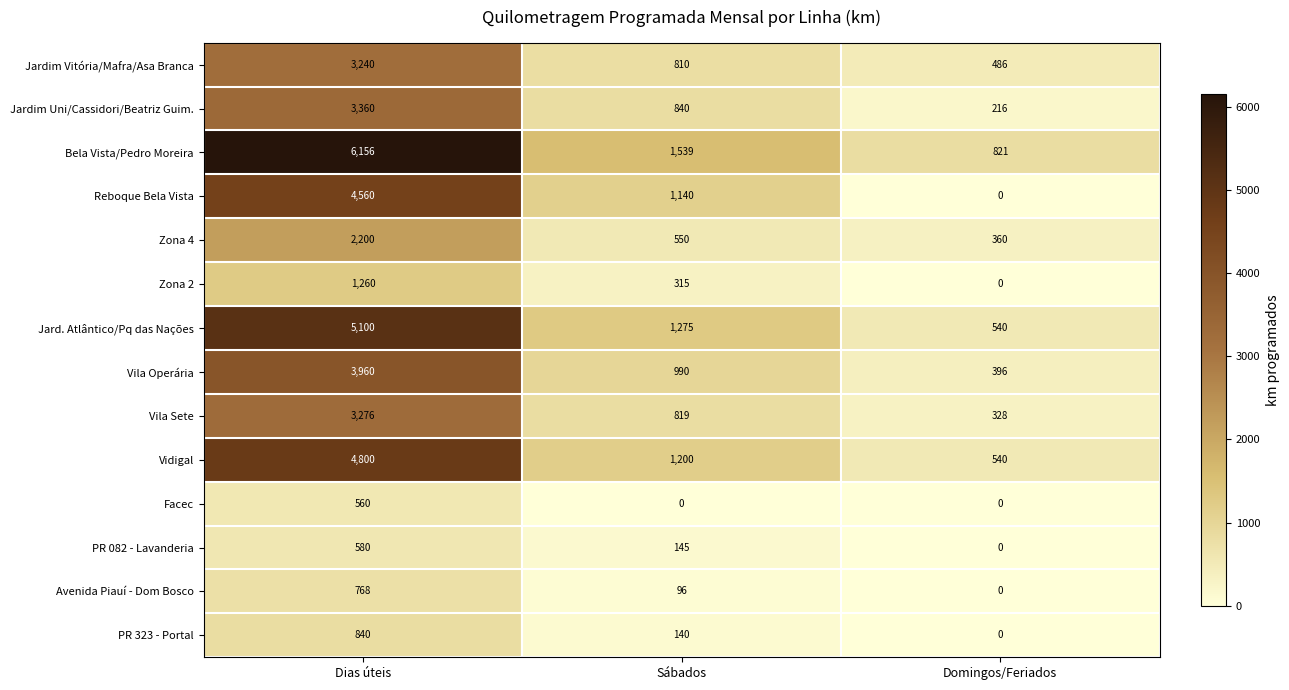

What is the difference between the highest and lowest values at Sábados?

1539